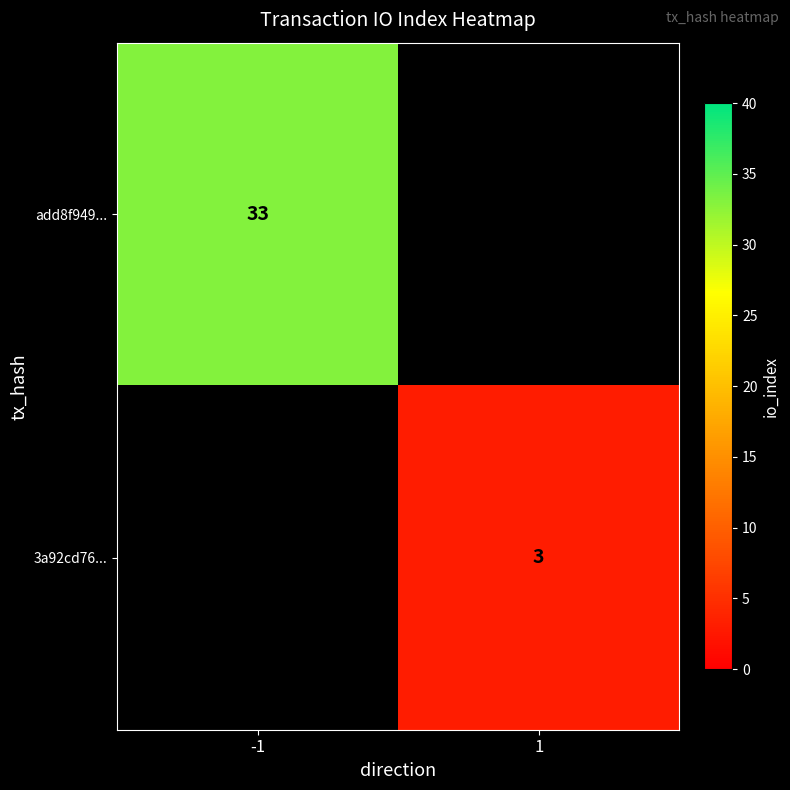

The 3a92cd76... series shows 5 at 1. True or false?

False